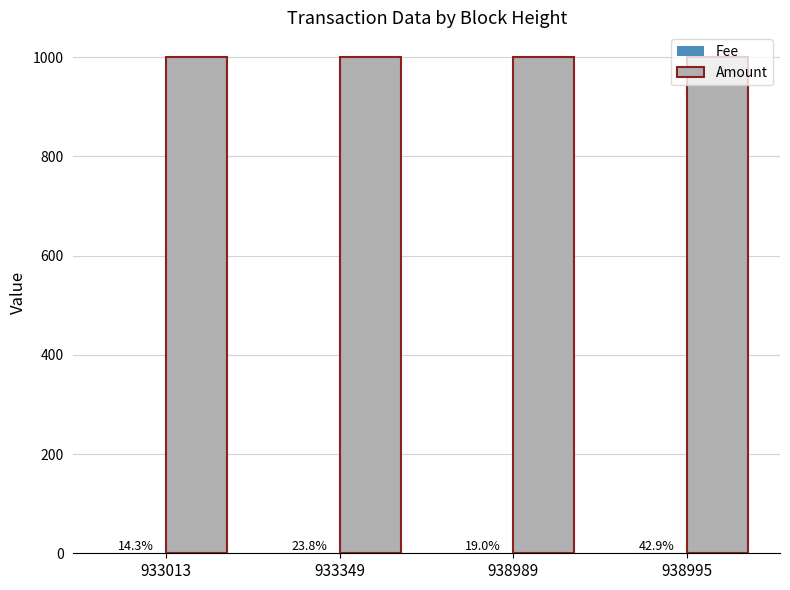

Are the bars horizontal?

No